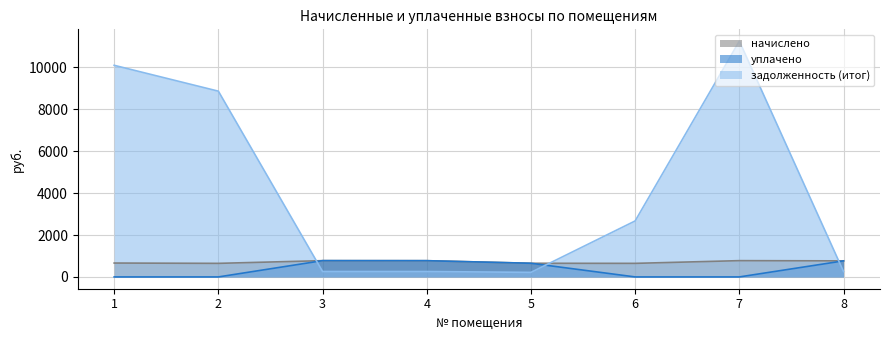

Where is задолженность (итог) nearest to the value 5738?

6